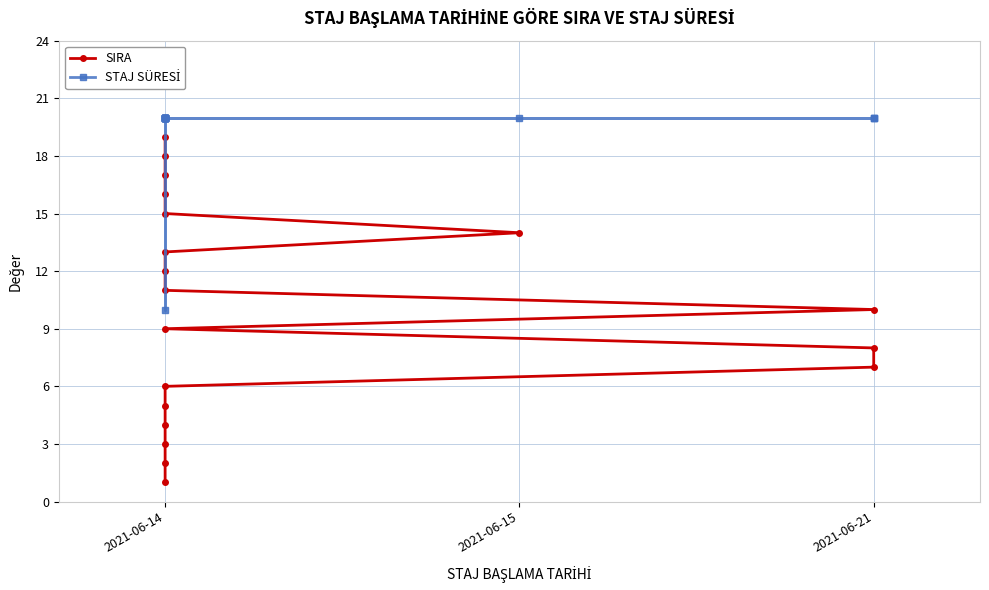

At which category does the chart reach its peak across all series?

2021-06-14